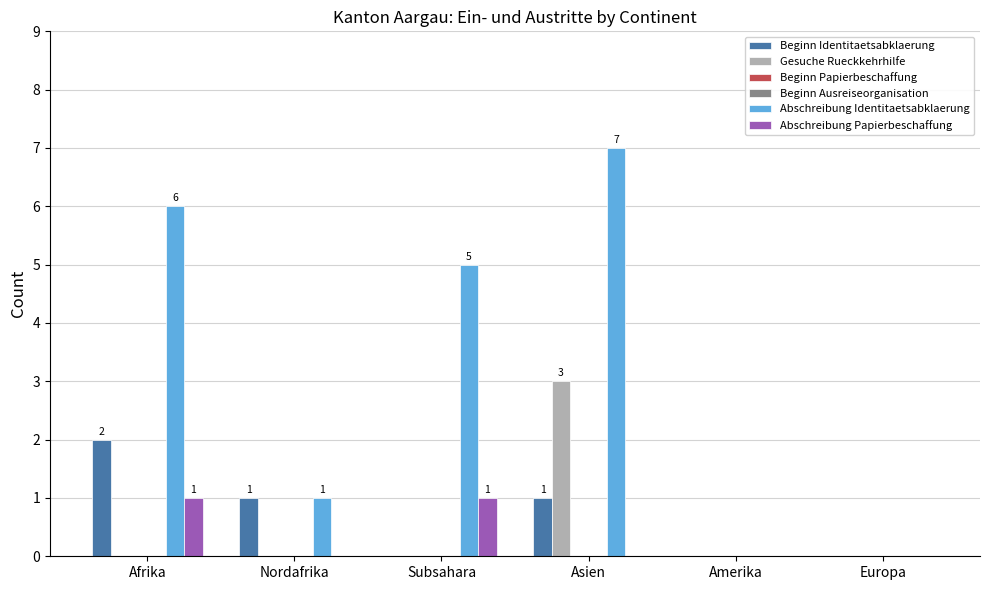

What position from the left is Subsahara?

3